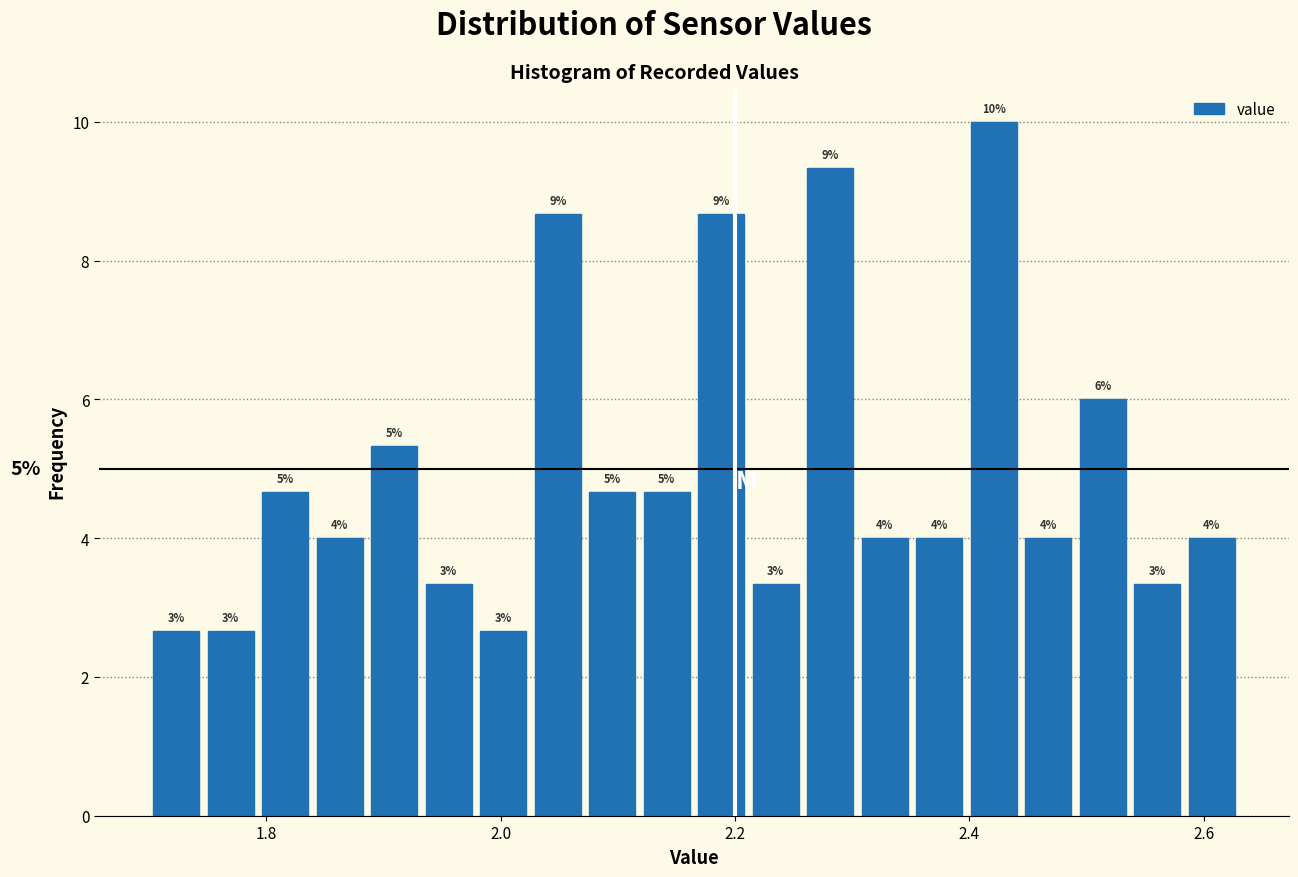

Around what value on the x-axis is the tallest bar? Give the approximate position of its centre, as read against the axis.

2.42